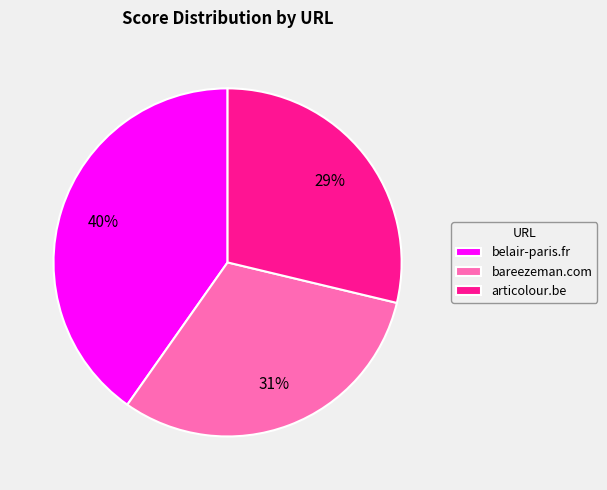

Rank the categories by value from highest to lowest.

belair-paris.fr, bareezeman.com, articolour.be